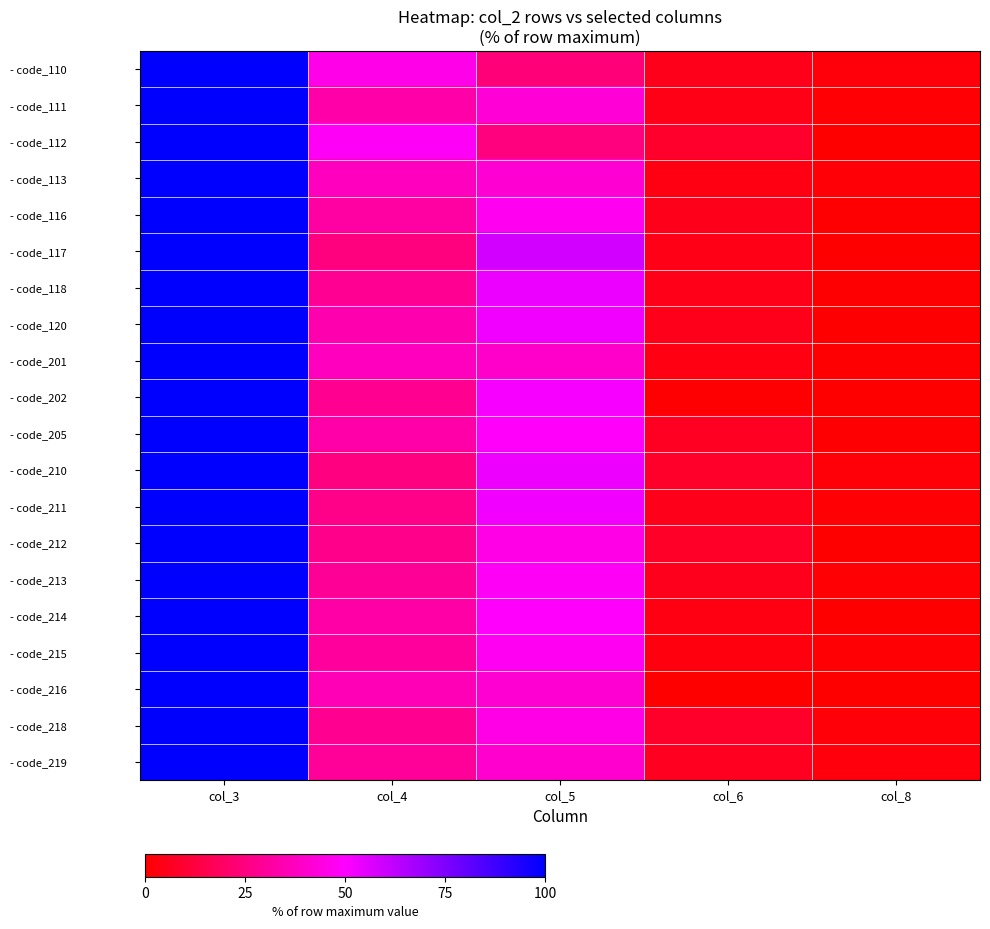

At which category is the sum across all series the highest?

col_3